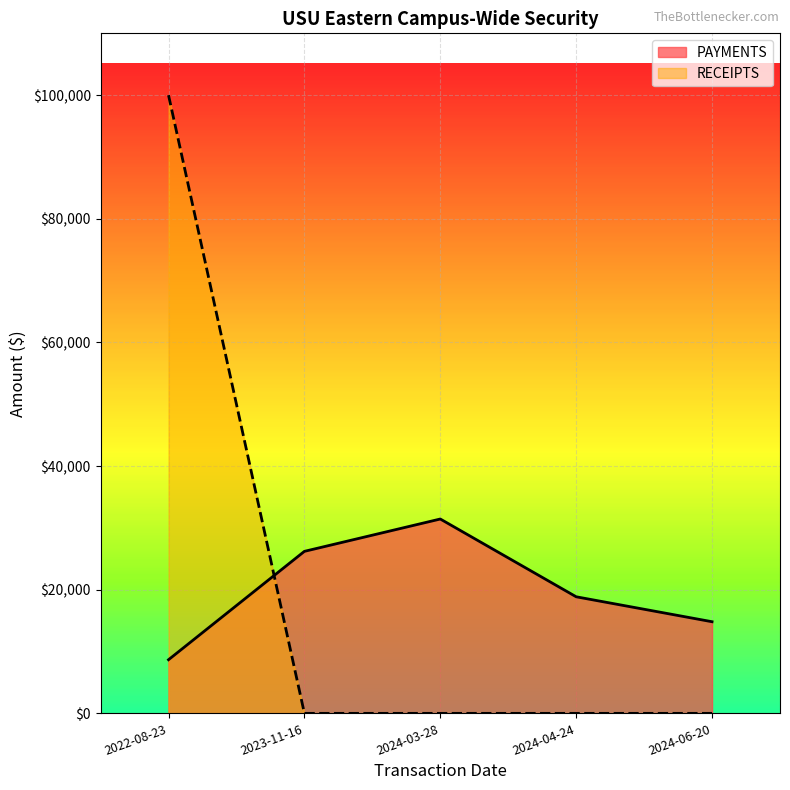

At which category is the sum across all series the highest?

2022-08-23